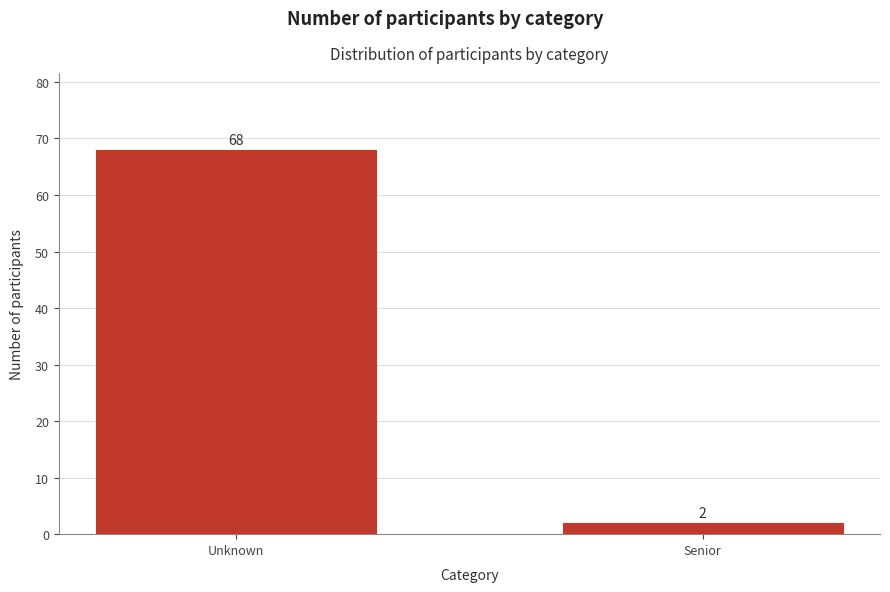

Reading left to right, extract all data points from this chart.

68	2